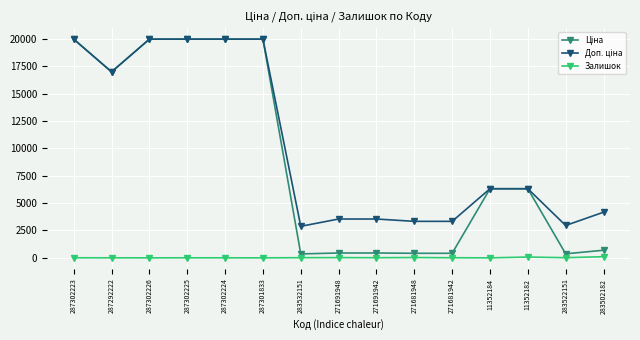

At how many categories does at least one series exceed 16748?

6